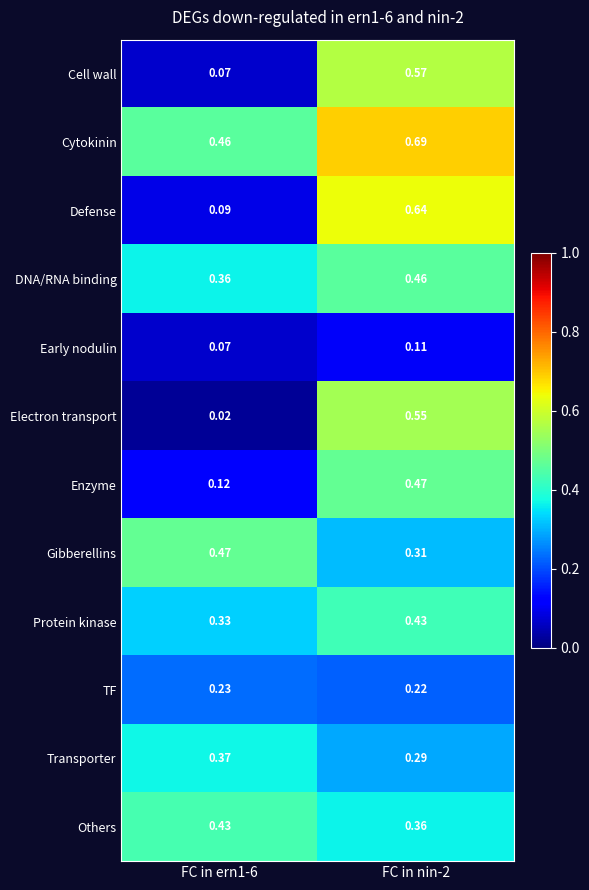

Is the value of Enzyme at FC in nin-2 greater than the value of Cell wall at FC in ern1-6?

Yes